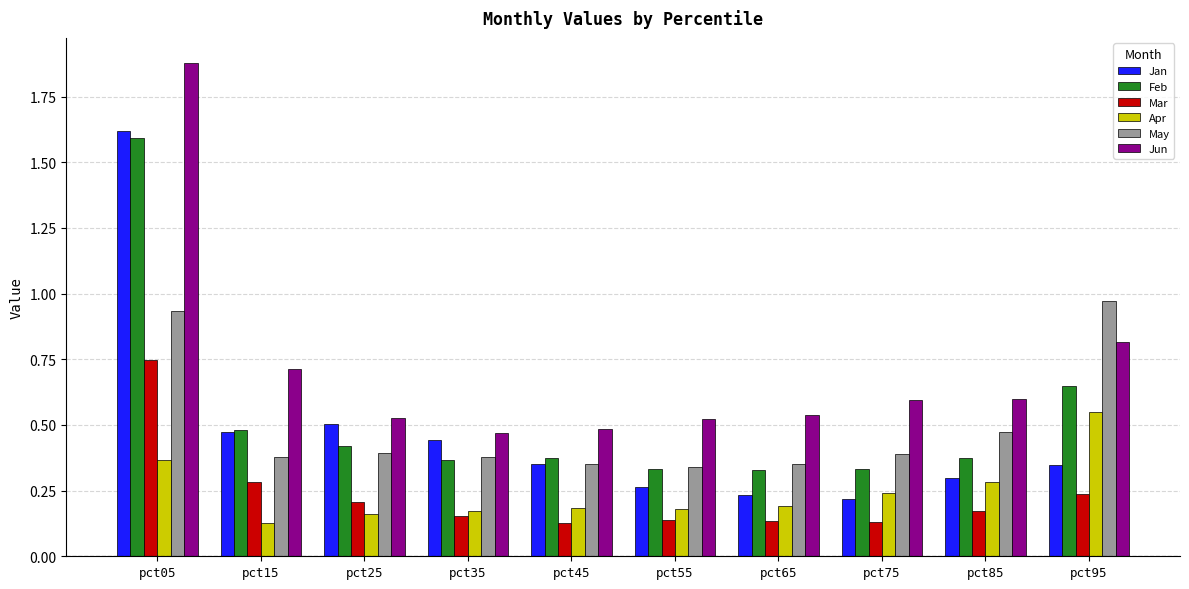

At pct95, list the series in order from largest to smallest.

May, Jun, Feb, Apr, Jan, Mar